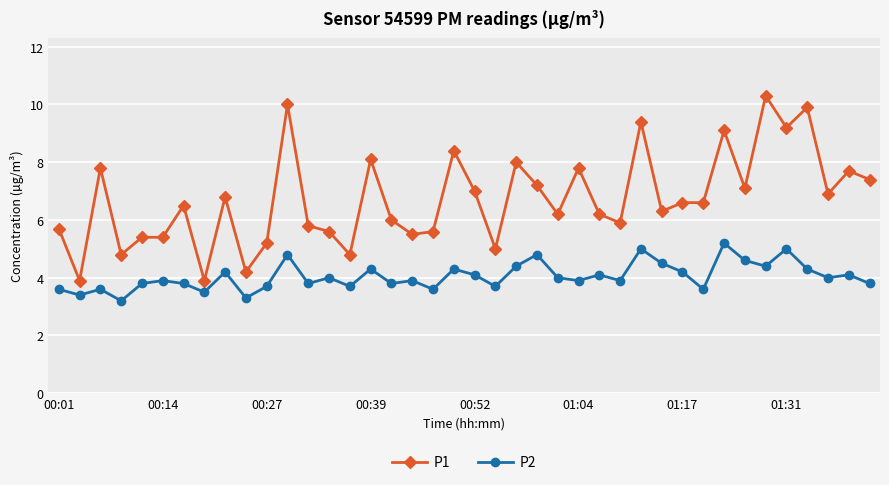

True or false: P1 and P2 intersect in this chart.

False